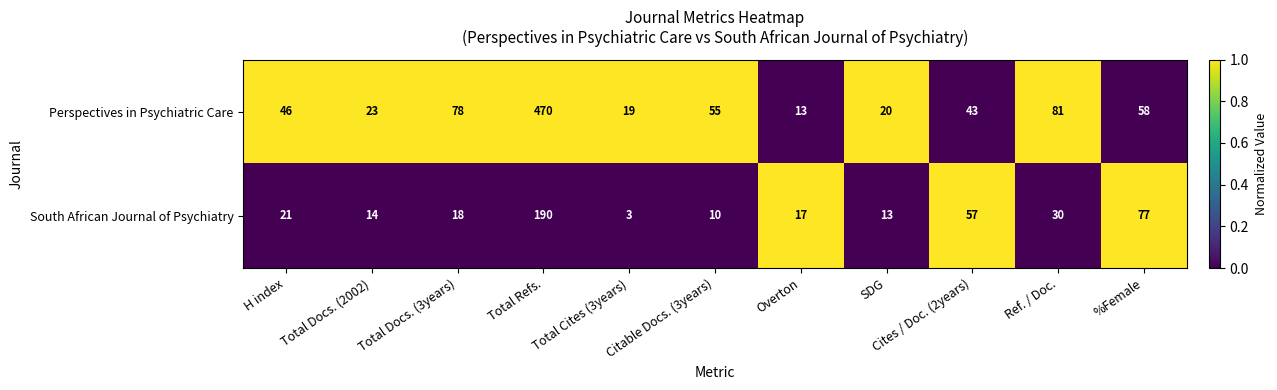

Count the number of data series in this chart.

2